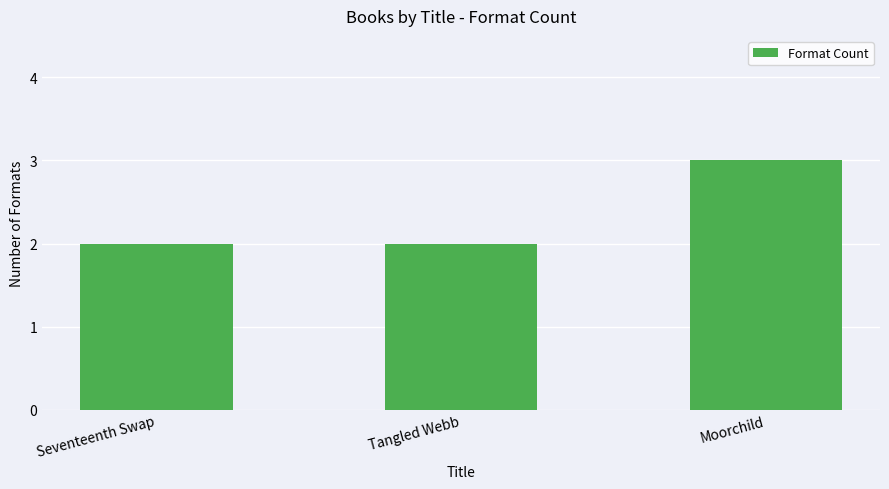

Reading left to right, list all the values displayed in this chart.

Seventeenth Swap=2	Tangled Webb=2	Moorchild=3